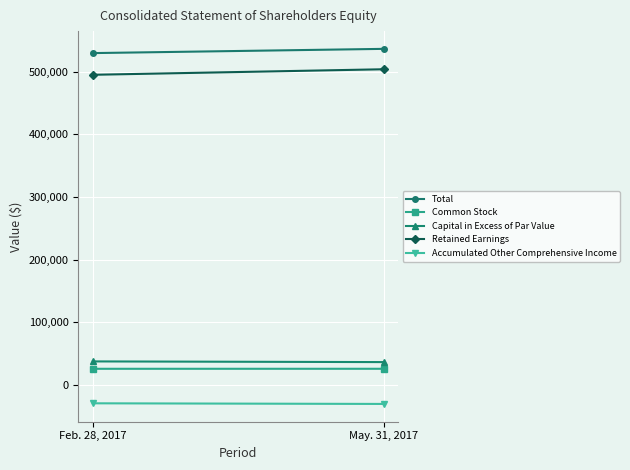

Read the Retained Earnings value at May. 31, 2017, to the nearest 100.

503800